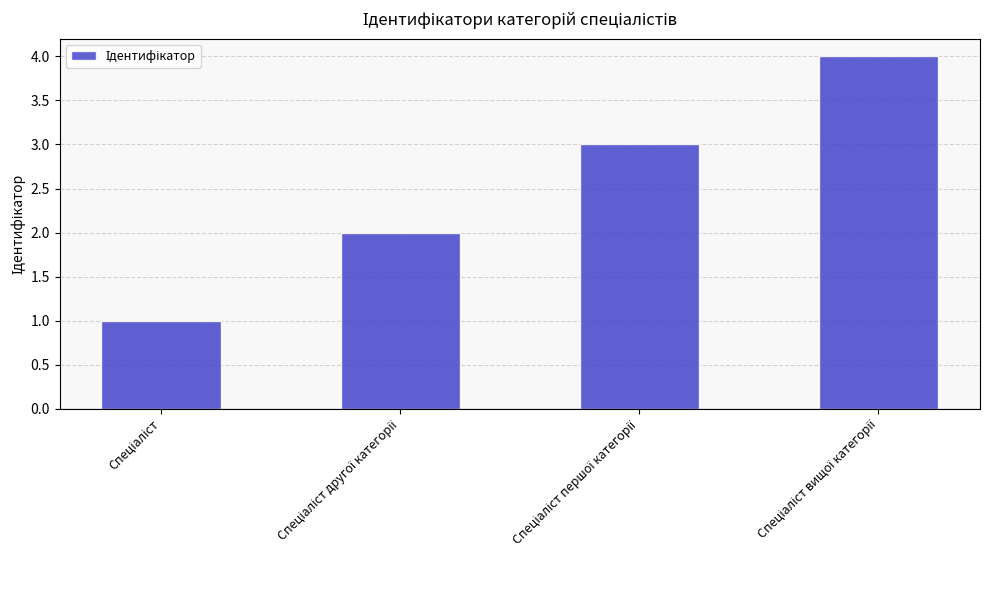

What is the greatest value displayed?

4